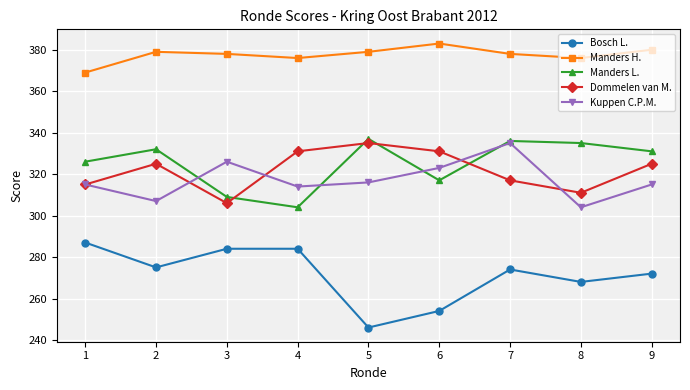

How many interior local peaks does the Dommelen van M. series have?

2